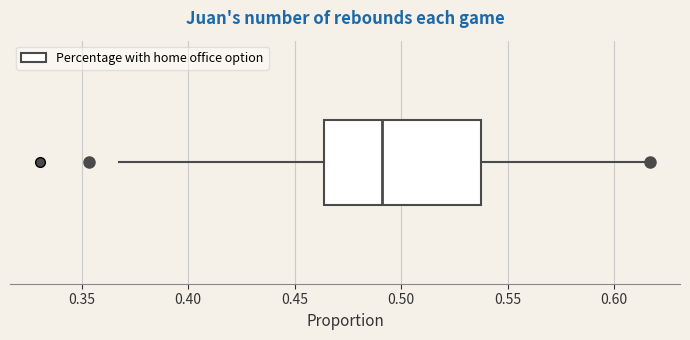

Where is the left edge of the box on the x-axis? The values are not printed on the chart, so give them approximately, as read against the axis.

0.465